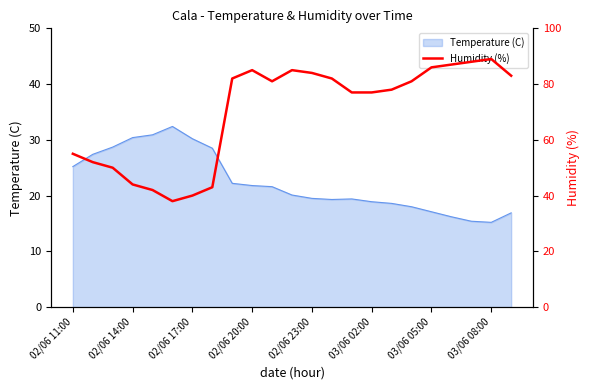

How many interior local peaks (higher than both neighbors) does the data have?

3